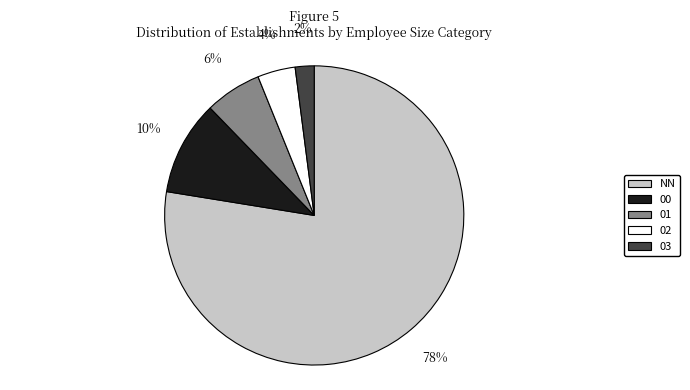

How many slices are in this pie chart?

5